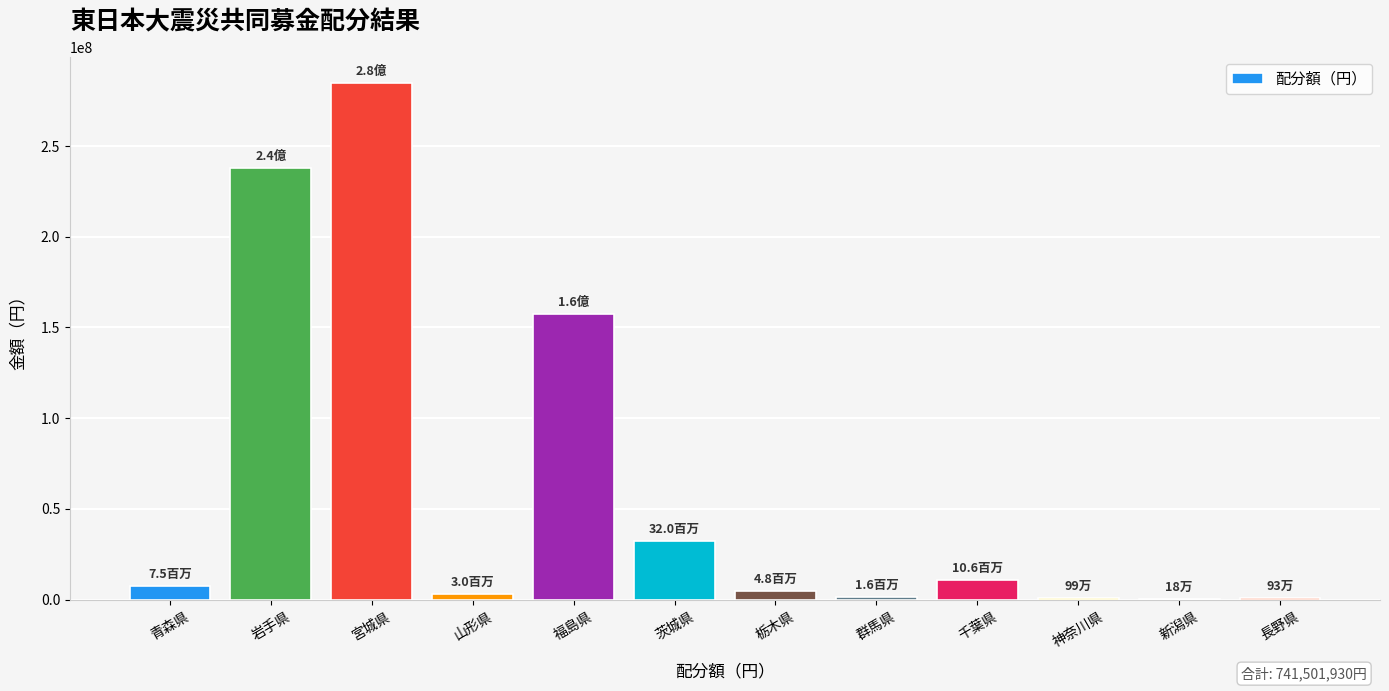

The chart shows a value of 322312113 at 岩手県. True or false?

False